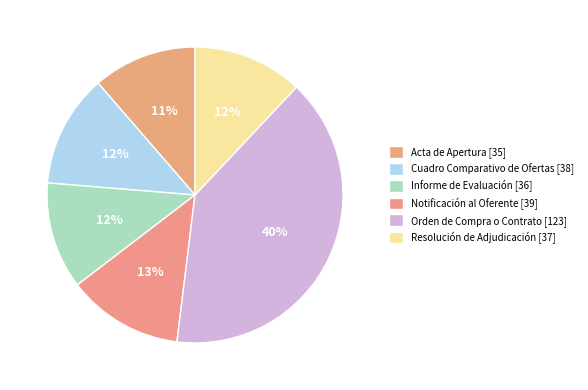

What is the largest slice in the pie chart?

Orden de Compra o Contrato